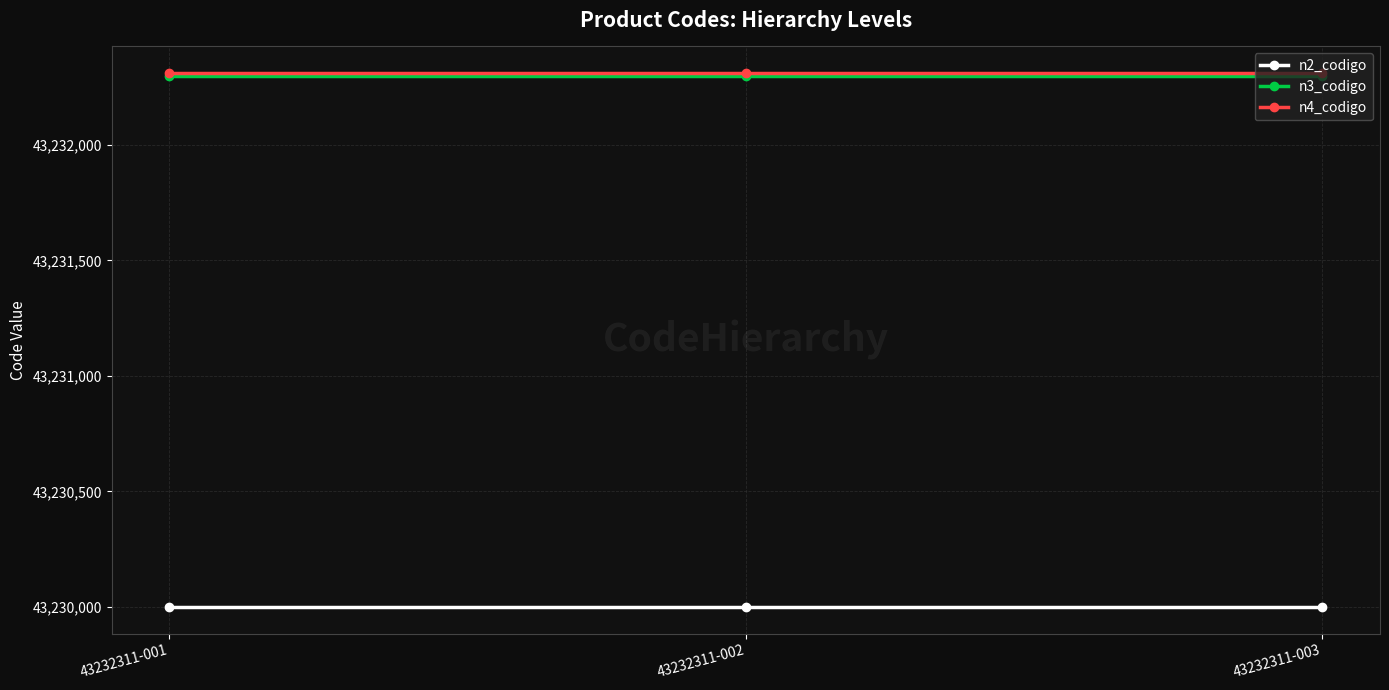

Is the value of n2_codigo at 43232311-003 greater than the value of n3_codigo at 43232311-001?

No